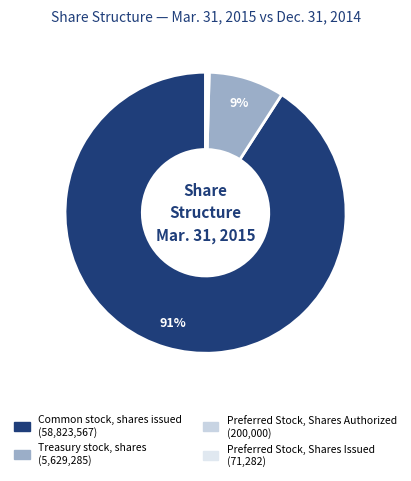

How many slices are in this pie chart?

4